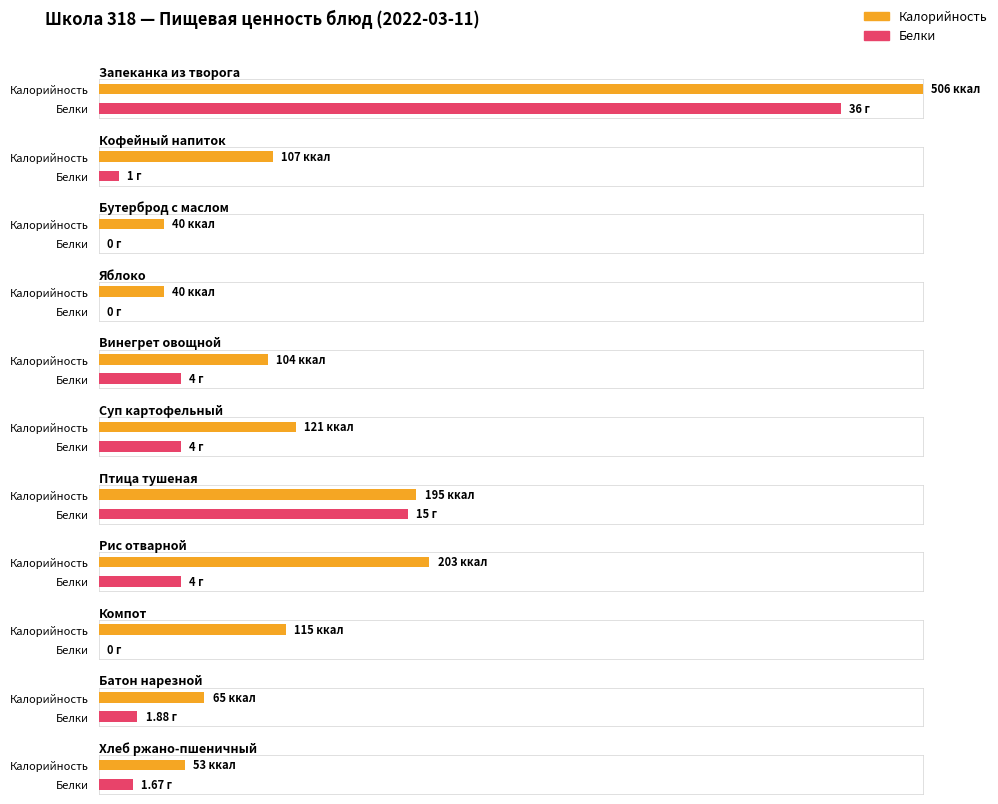

What is the value of the Калорийность bar at the 8th from the left?

203.0